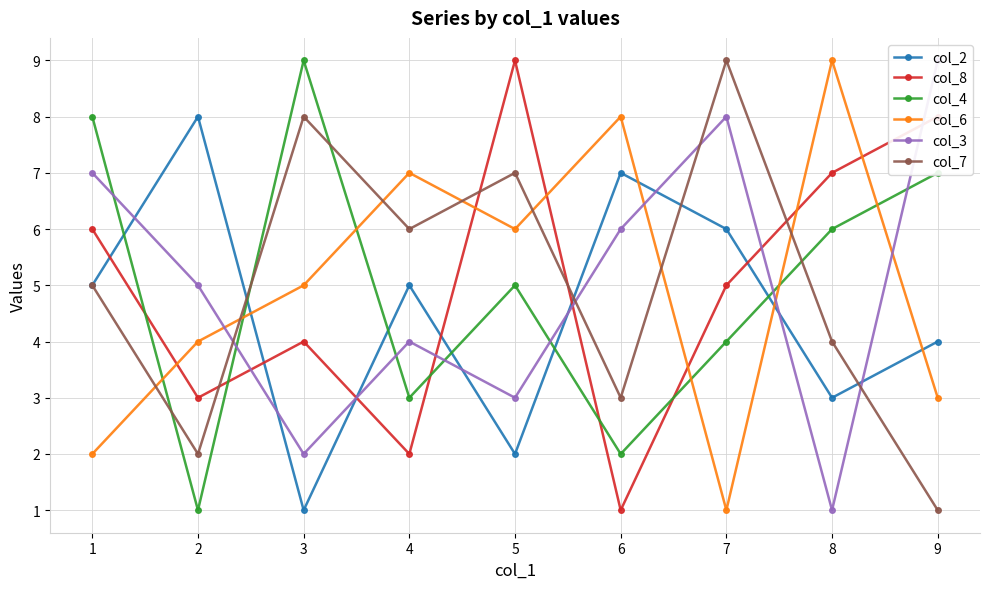

What is the difference between the second highest and minimum values in the col_8 series?

7